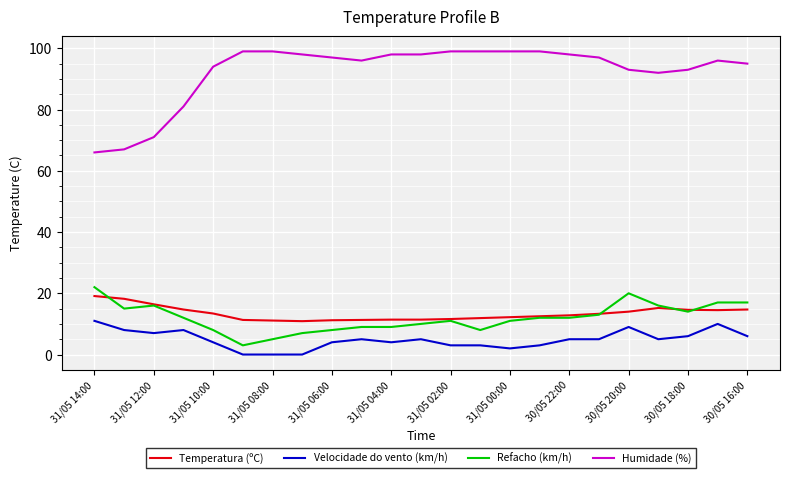

Rank the series by their maximum value, from highest to lowest.

Humidade (%), Refacho (km/h), Temperatura (ºC), Velocidade do vento (km/h)